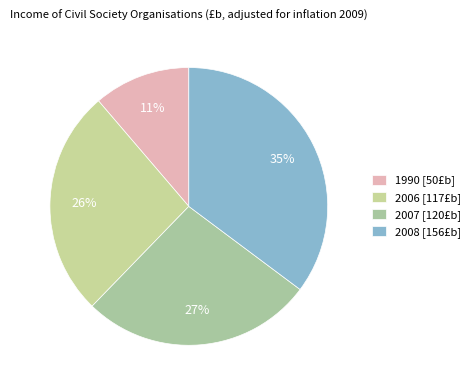

What is the ratio of the value at 2006 to the value at 2008?

0.8